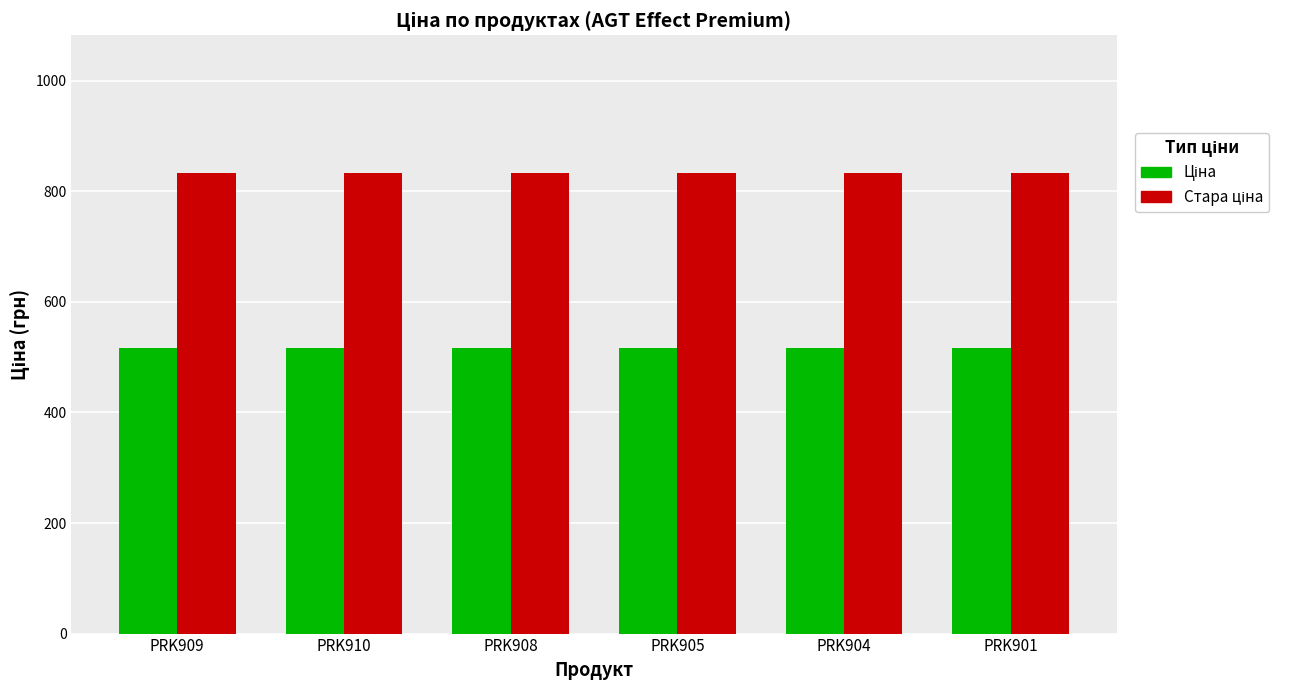

What is the label of the 3rd bar from the left?

PRK908